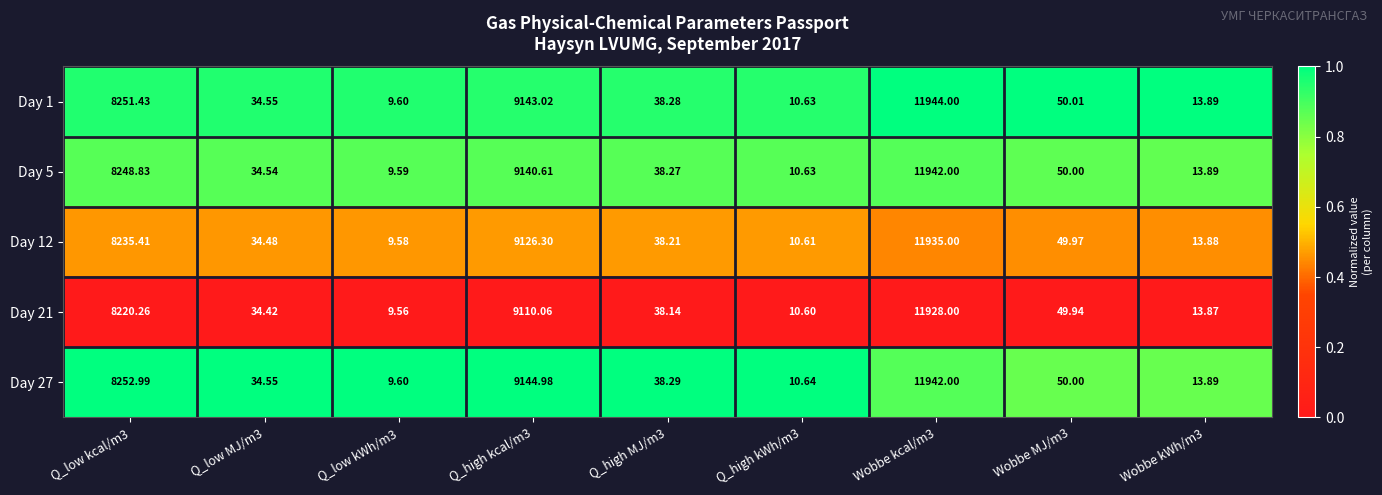

Which series changed the most between Q_low kcal/m3 and Q_high MJ/m3?

Day 27